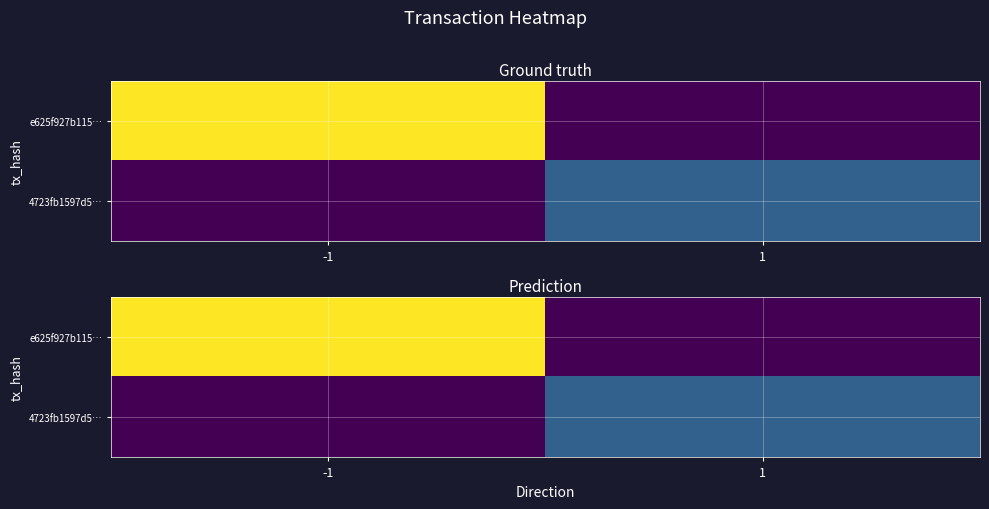

List the labels in order of e625f927b115… value, smallest first.

1, -1